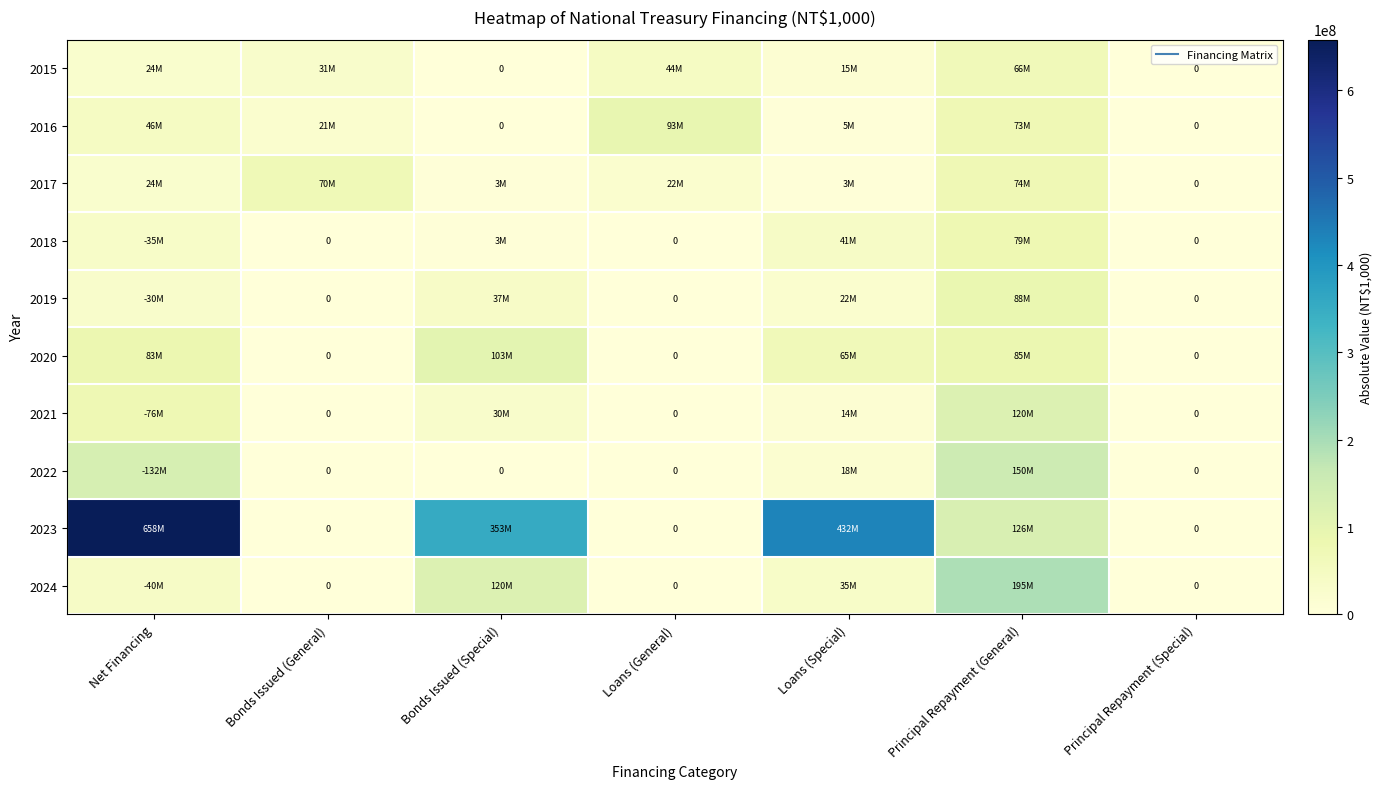

Which label corresponds to the smallest value in the chart?

Bonds Issued (Special)